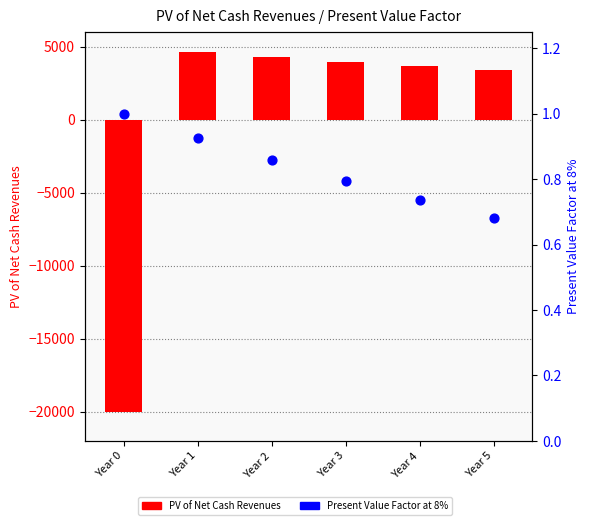

What are all the series names shown in the legend?

PV of Net Cash Revenues, Present Value Factor at 8%